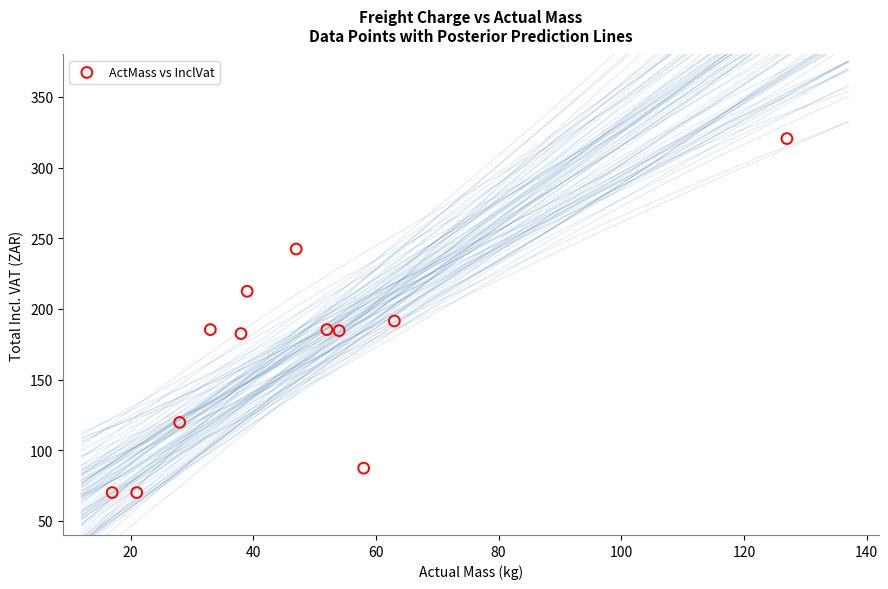

What Y value in the scatter plot is closest to 195?

191.4